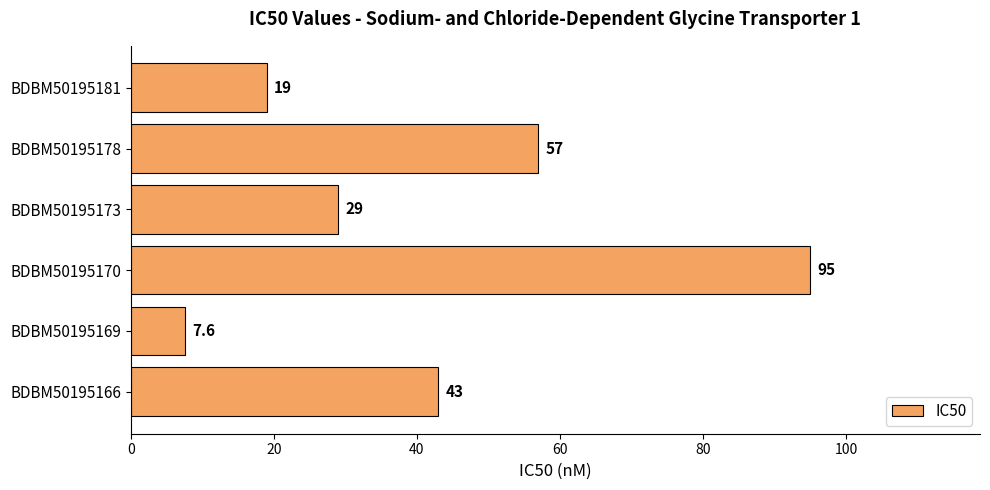

What is the sum of all values?

250.6